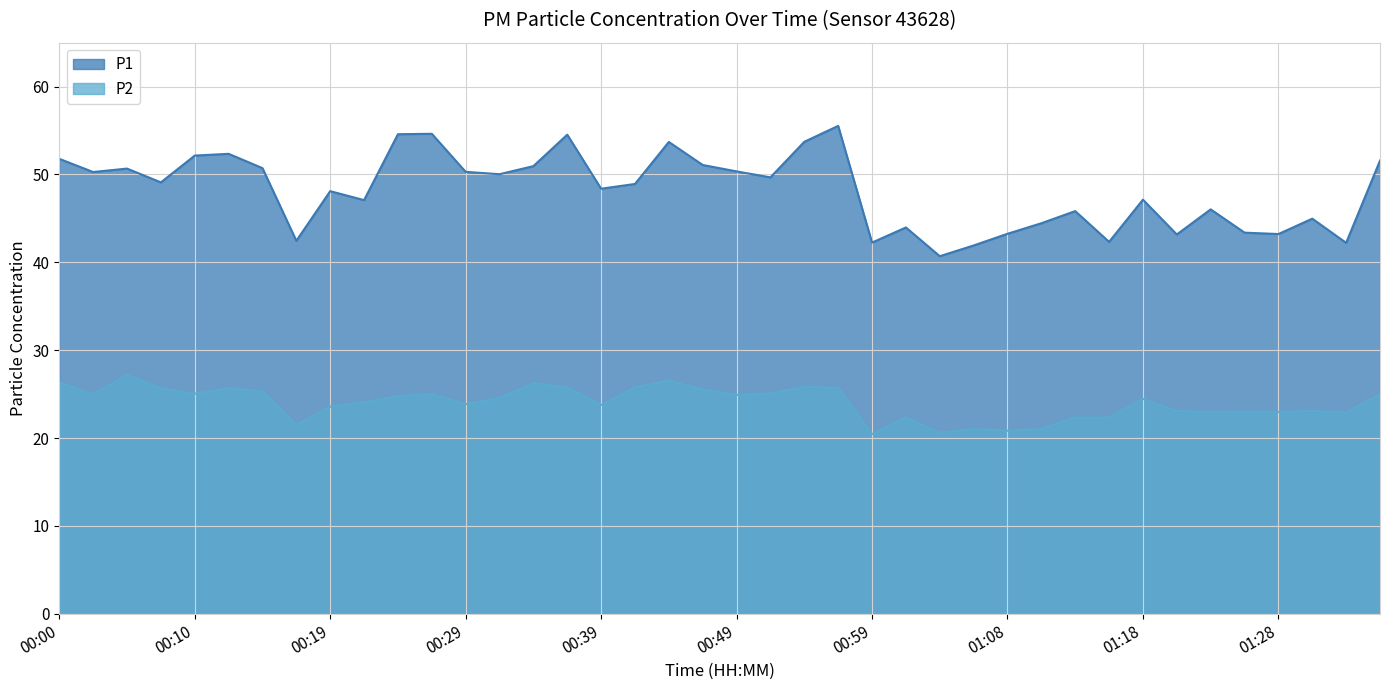

Reading left to right, what are all the values shown in this chart?

P1: 00:00=51.8	00:02=50.3	00:05=50.7	00:07=49.1	00:10=52.1	00:12=52.4	00:15=50.7	00:17=42.5	00:19=48.1	00:22=47.1	00:24=54.6	00:27=54.6	00:29=50.3	00:32=50.0	00:34=51.0	00:36=54.5	00:39=48.4	00:41=48.9	00:44=53.7	00:47=51.1	00:49=50.4	00:51=49.7	00:54=53.7	00:56=55.5	00:59=42.2	01:01=44.0	01:04=40.7	01:06=41.9	01:08=43.2	01:11=44.5	01:13=45.8	01:16=42.3	01:18=47.1	01:21=43.2	01:23=46.0	01:26=43.4	01:28=43.2	01:31=45.0	01:33=42.2	01:36=51.6
P2: 00:00=26.3	00:02=25.0	00:05=27.2	00:07=25.7	00:10=25.1	00:12=25.7	00:15=25.3	00:17=21.5	00:19=23.6	00:22=24.1	00:24=24.8	00:27=25.0	00:29=23.9	00:32=24.6	00:34=26.3	00:36=25.8	00:39=23.8	00:41=25.8	00:44=26.6	00:47=25.6	00:49=24.9	00:51=25.1	00:54=25.8	00:56=25.7	00:59=20.4	01:01=22.4	01:04=20.6	01:06=21.1	01:08=20.8	01:11=21.1	01:13=22.4	01:16=22.4	01:18=24.5	01:21=23.1	01:23=23.0	01:26=23.0	01:28=23.0	01:31=23.1	01:33=22.9	01:36=25.0